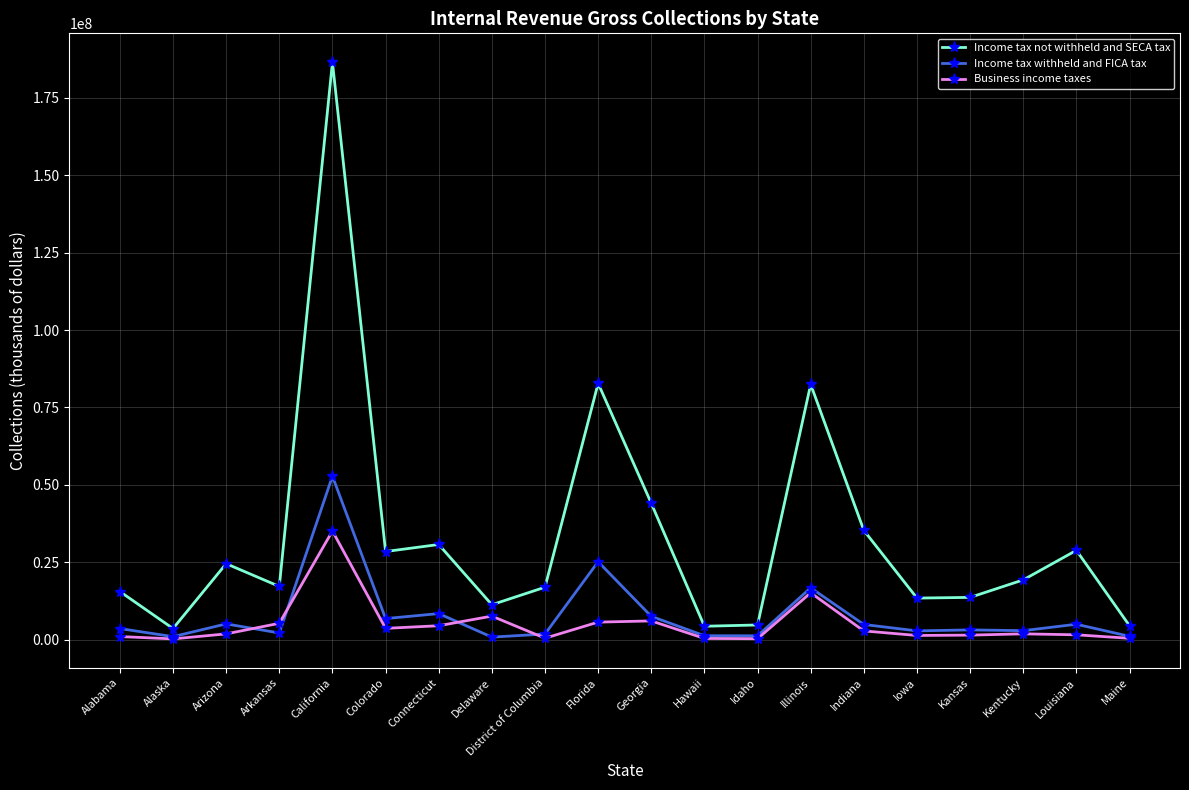

What is the label of the 6th point from the right?

Indiana